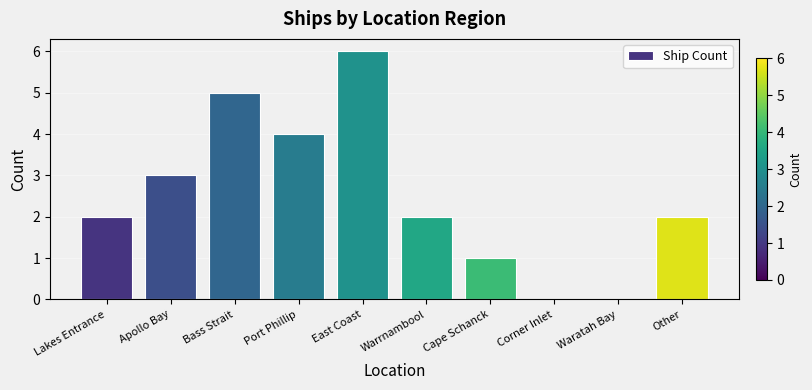

What is the approximate value at East Coast?

6